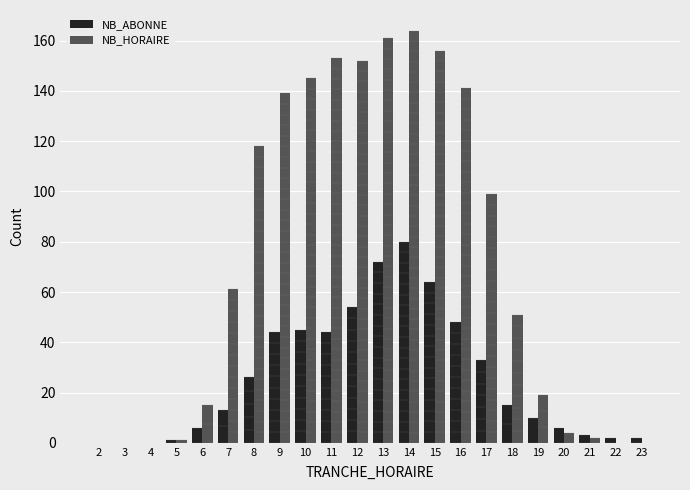

What is the sum of all NB_ABONNE values?

568